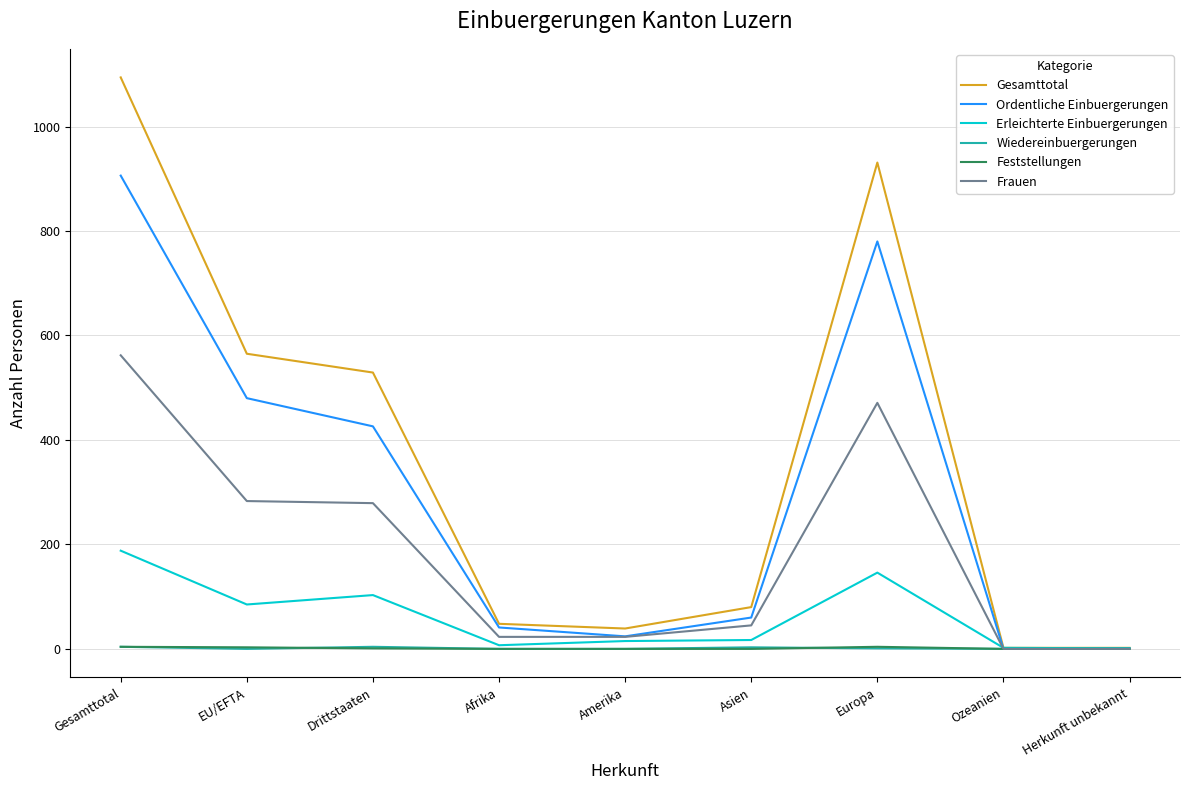

What is the maximum value shown in the chart?

1094